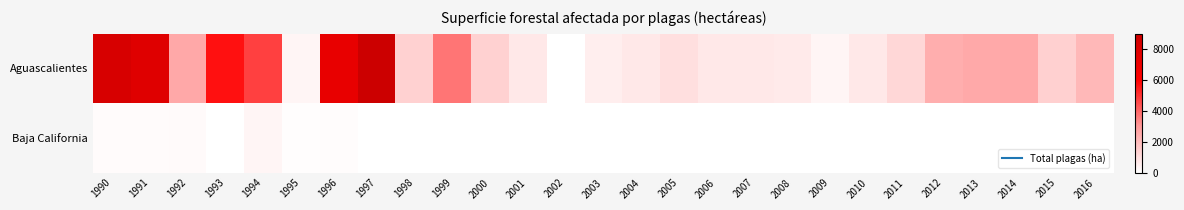

At which category is the sum across all series the highest?

1997